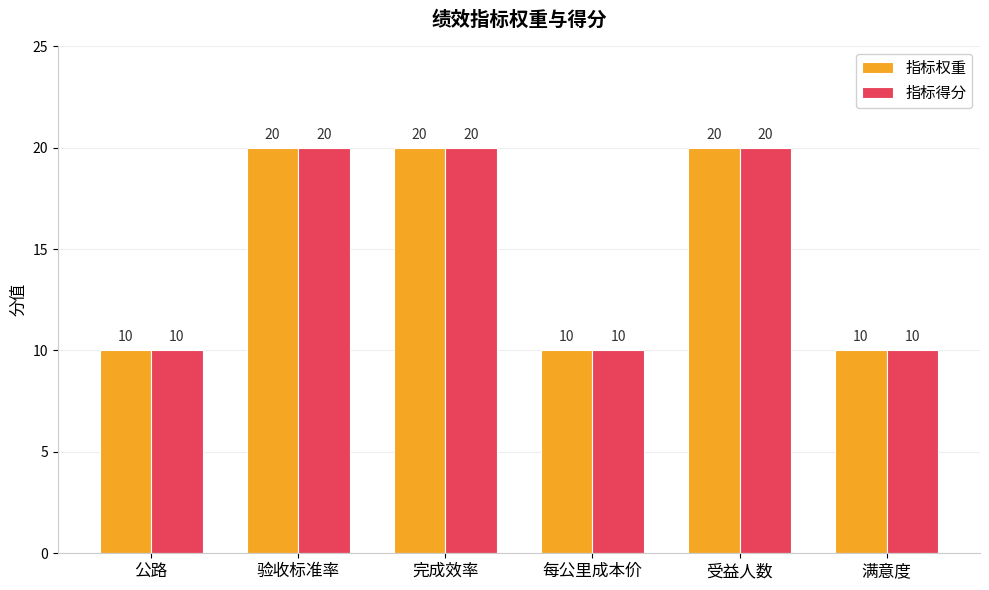

Reading left to right, extract all data points from this chart.

指标权重: 公路=10	验收标准率=20	完成效率=20	每公里成本价=10	受益人数=20	满意度=10
指标得分: 公路=10	验收标准率=20	完成效率=20	每公里成本价=10	受益人数=20	满意度=10